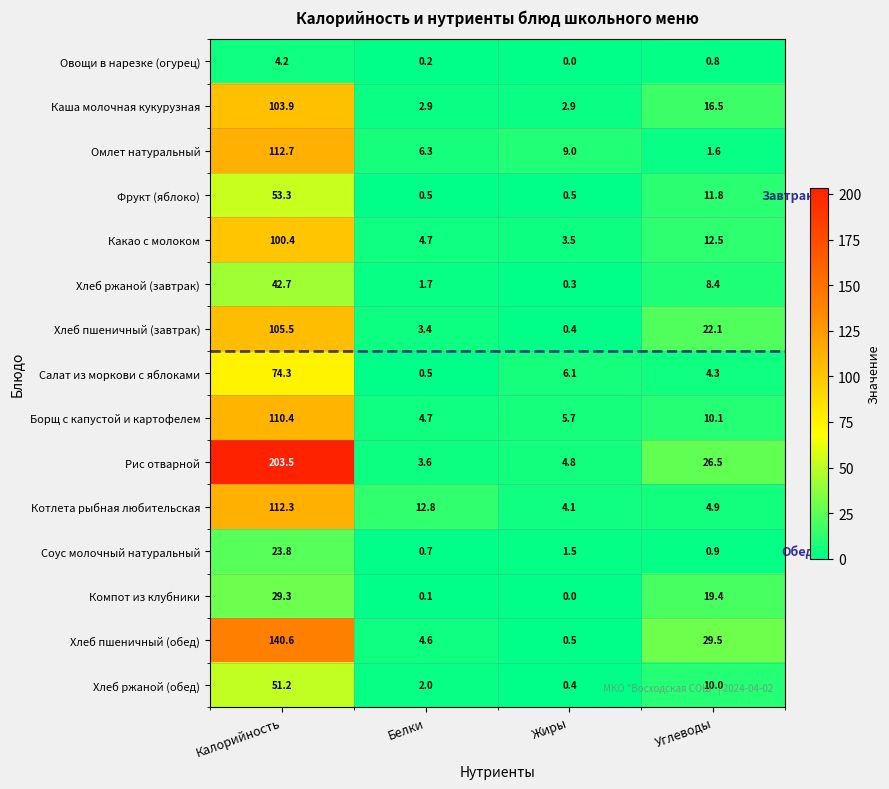

Which series has the largest total across all categories?

Рис отварной